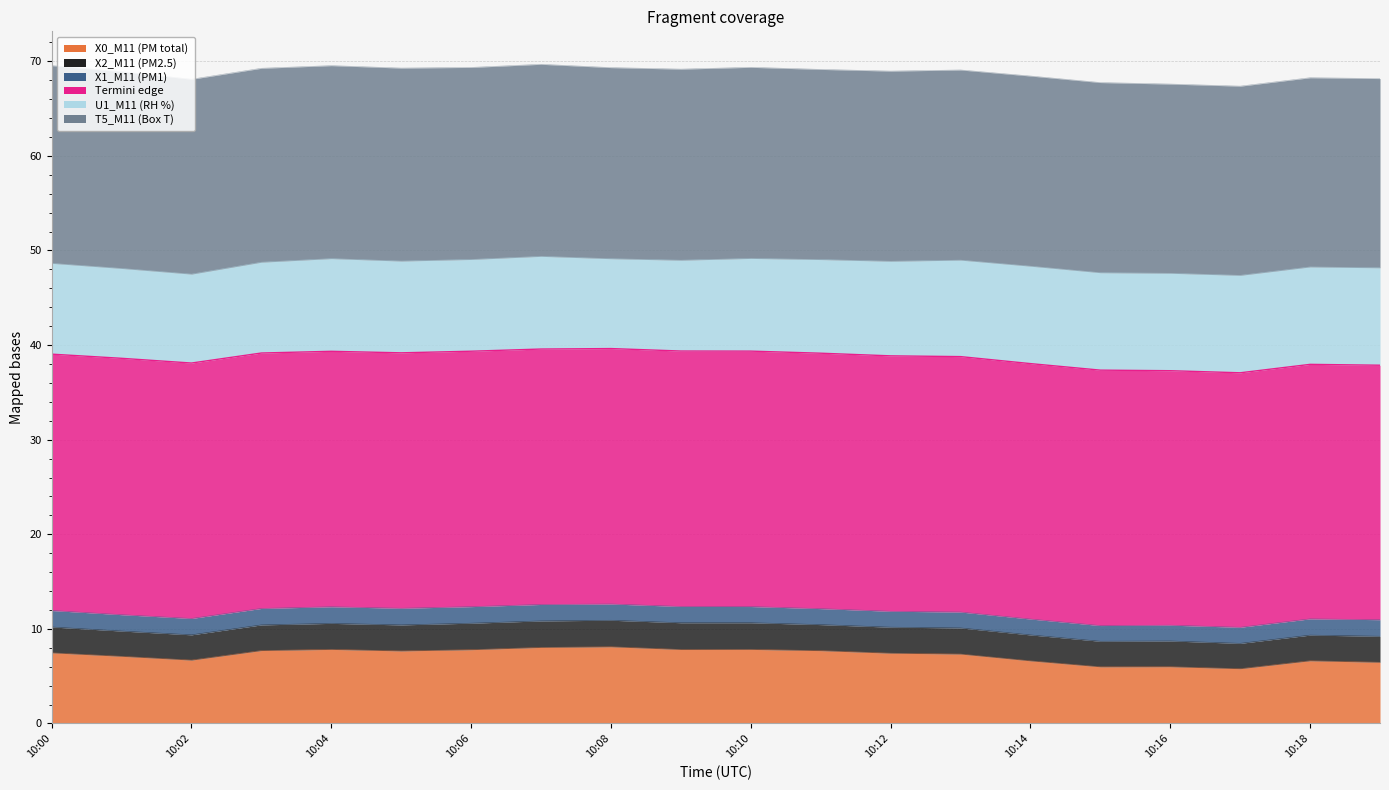

What is the highest value of the X0_M11 (PM total) series?

8.1